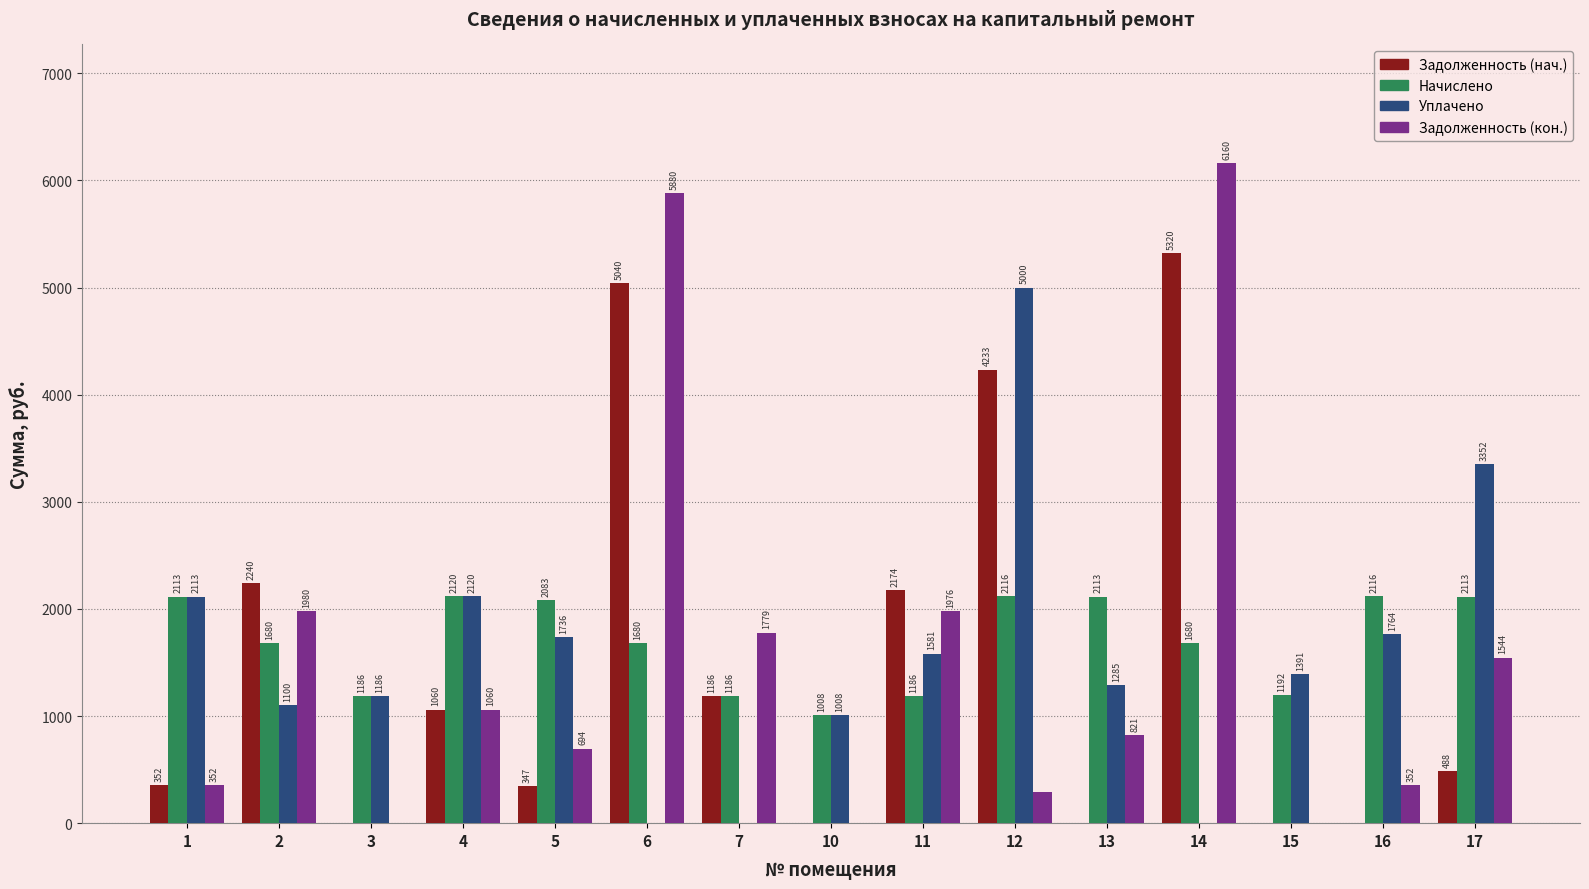

The value of Уплачено at 17 is 2094.4. True or false?

False